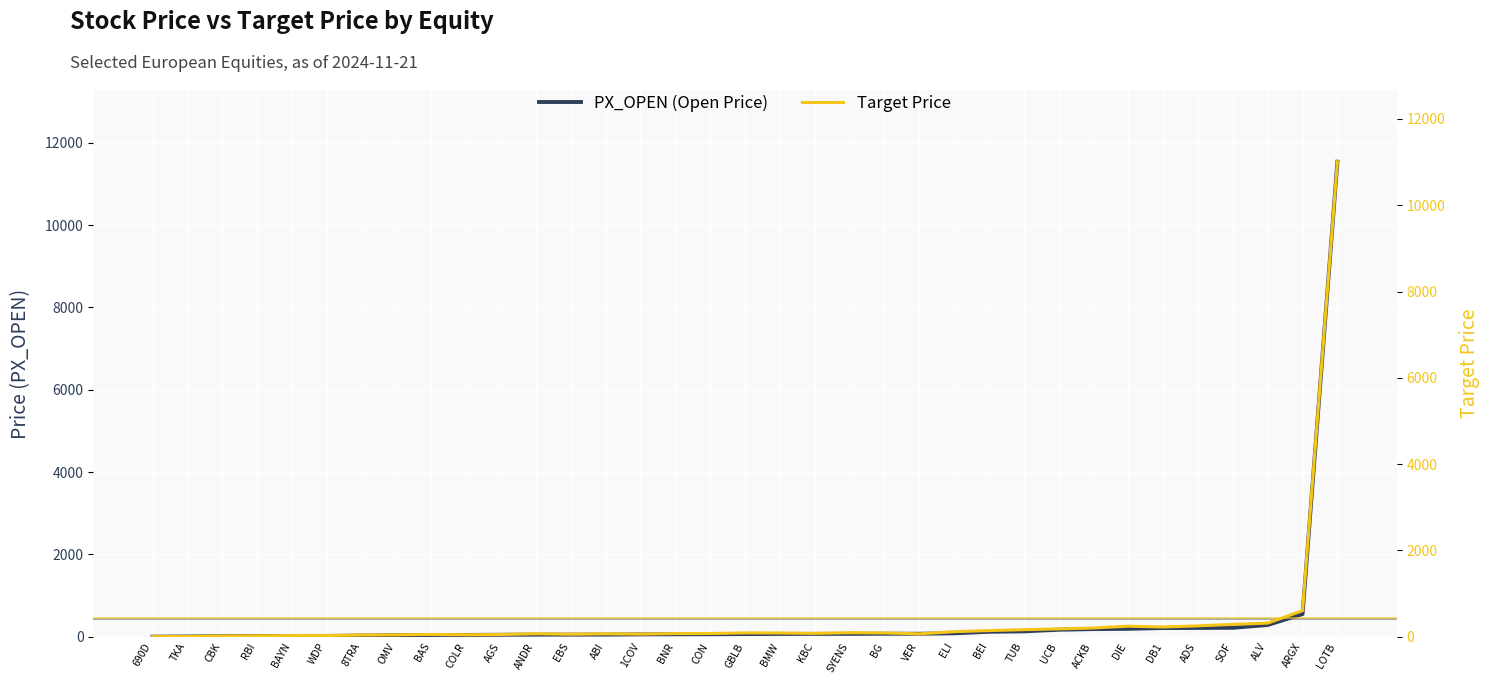

List the series in order of their peak value, lowest first.

Target Price, PX_OPEN (Open Price)